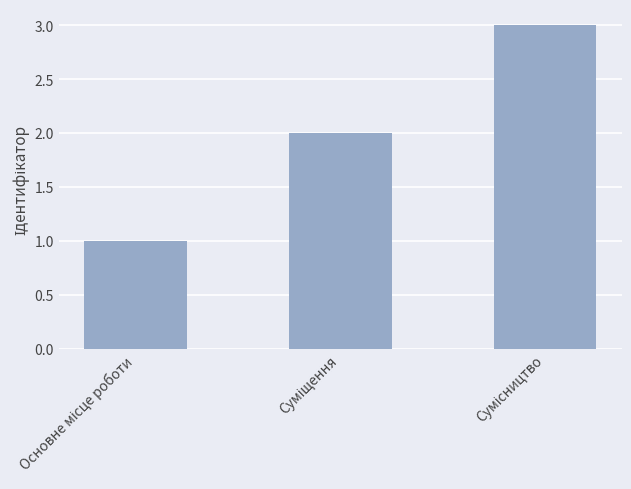

What is the sum of all values?

6